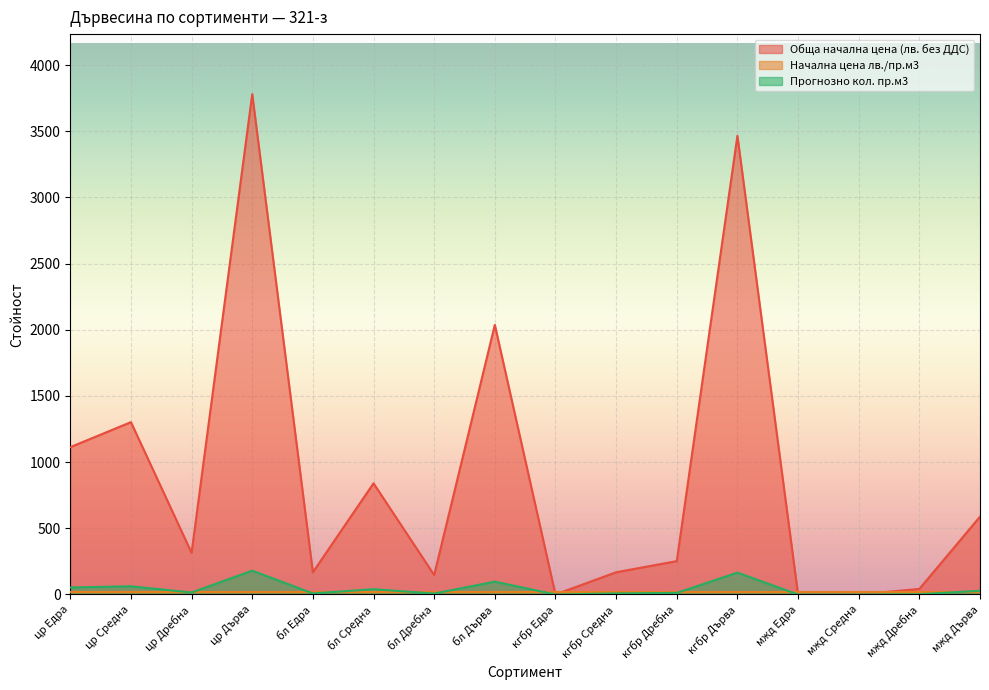

What is the value of the Прогнозно кол. пр.м3 point at the 8th from the left?

97